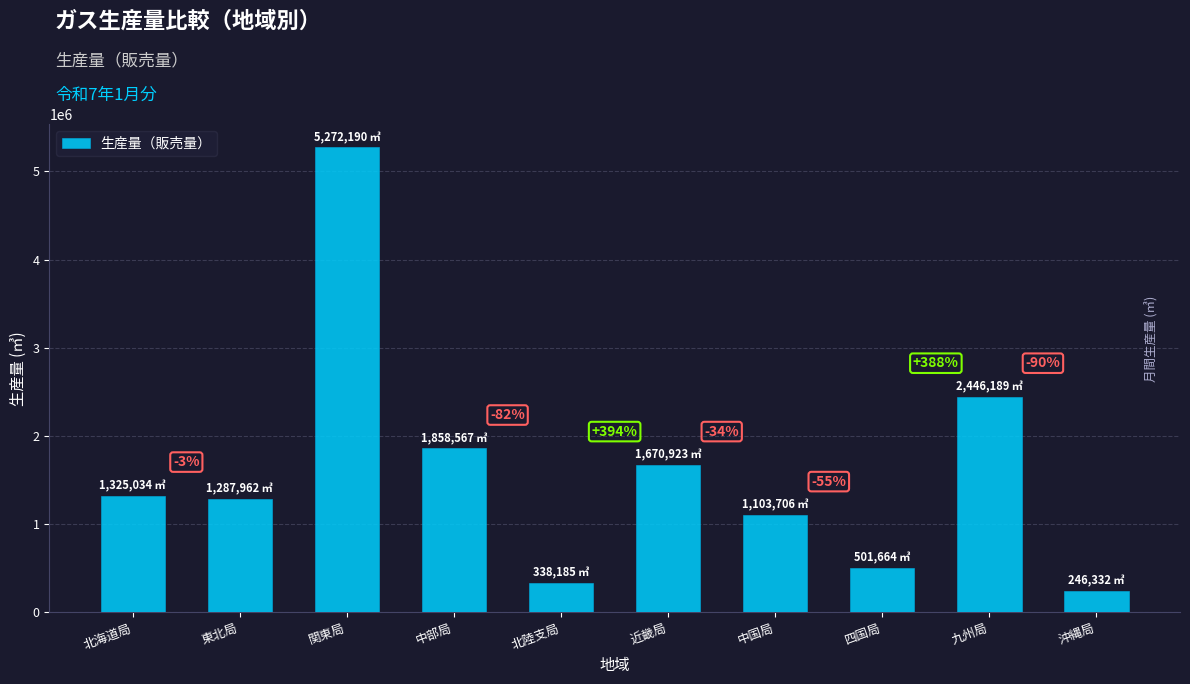

What is the label of the 9th bar from the left?

九州局